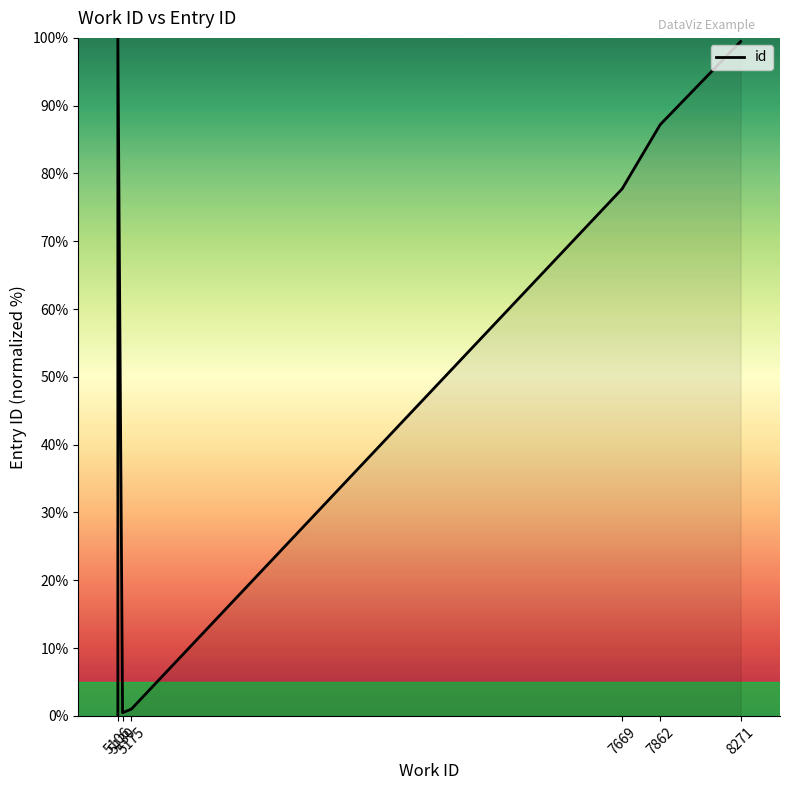

What is the label of the 2nd point from the left?

5130